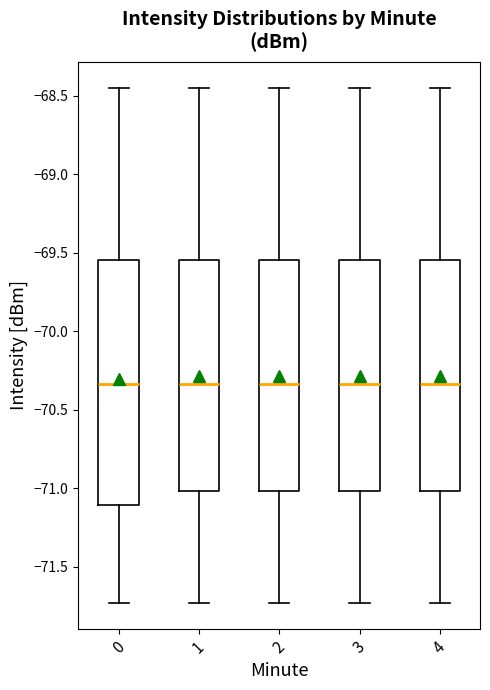

Reading left to right, transcribe this box plot: for each box, give where its median line is, the range the box spans, and where its two whiskers end, as read against the y-axis. The values are not printed on the chart, so give them approximately, as read against the axis.

0: median -70.35, box -71.10 to -69.55, whiskers -71.75 to -68.45
1: median -70.35, box -71.00 to -69.55, whiskers -71.75 to -68.45
2: median -70.35, box -71.00 to -69.55, whiskers -71.75 to -68.45
3: median -70.35, box -71.00 to -69.55, whiskers -71.75 to -68.45
4: median -70.35, box -71.00 to -69.55, whiskers -71.75 to -68.45